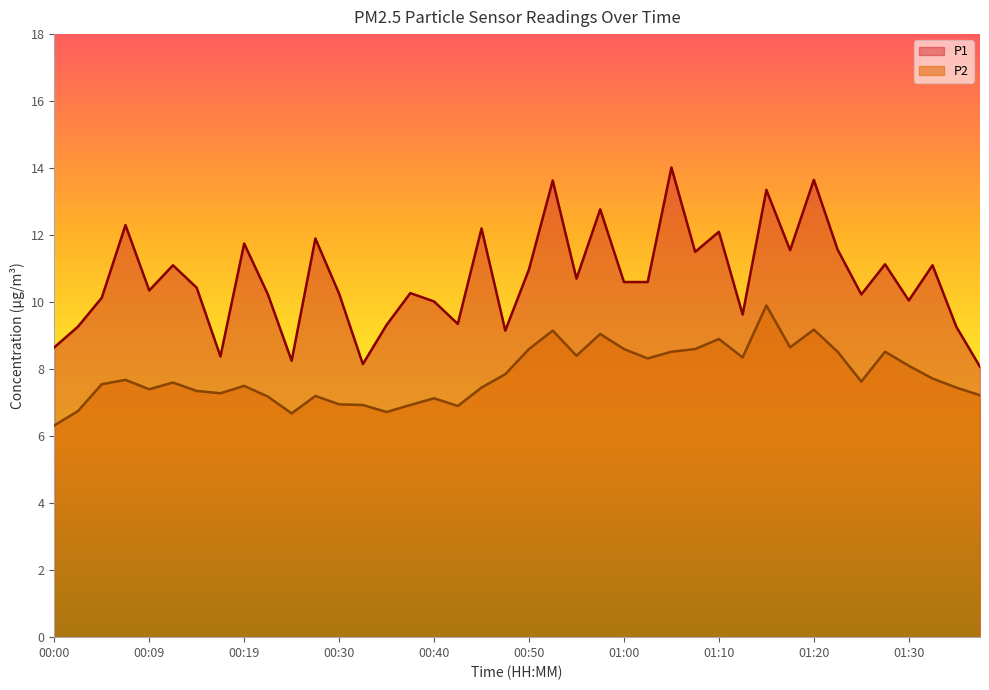

What is the highest value of the P1 series?

14.0